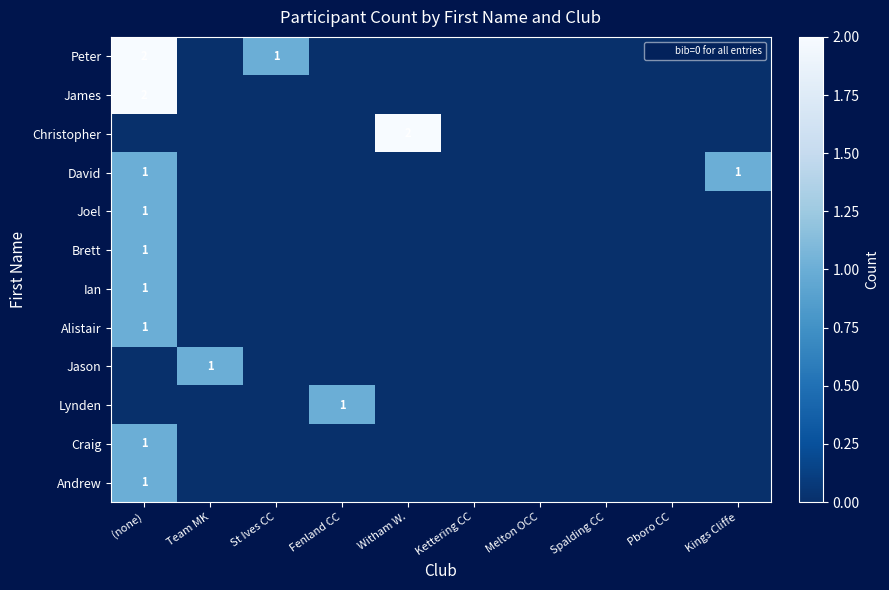

Which label corresponds to the smallest value in the chart?

Team MK